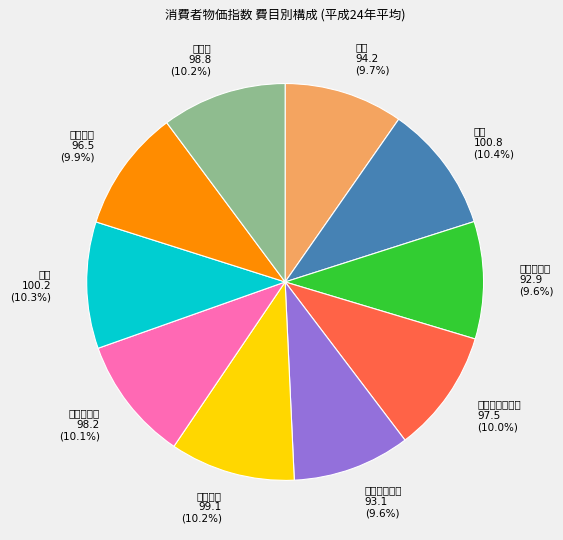

What percentage is the 光熱・水道 slice, to the nearest percent?

10%